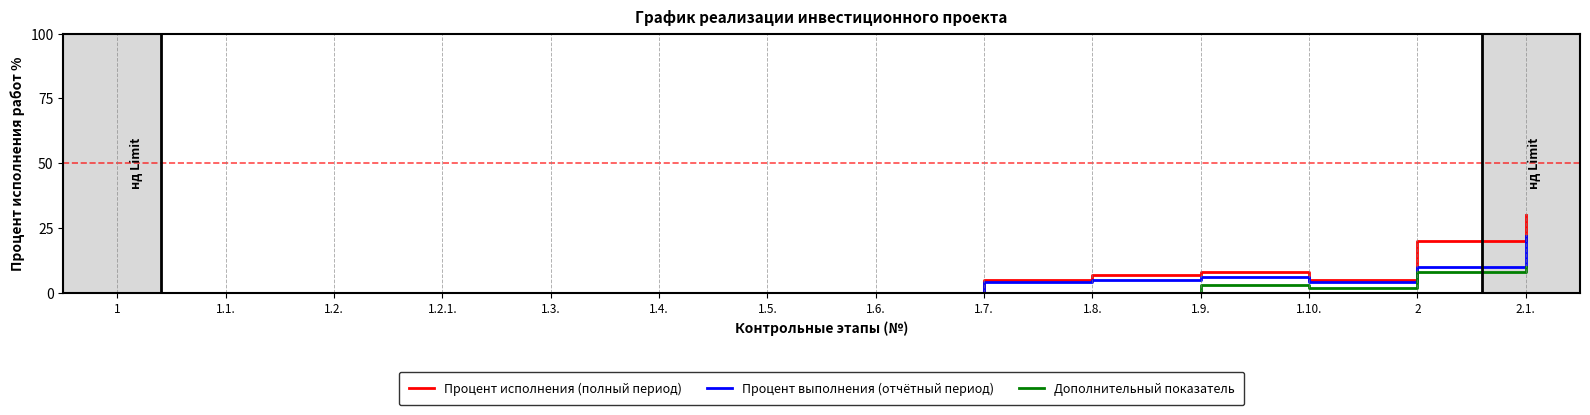

Does the chart have visible grid lines?

No